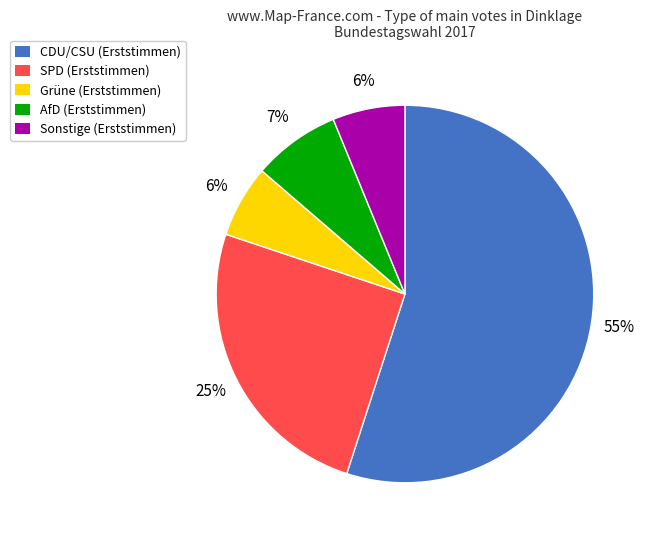

Count the number of slices in the pie.

5